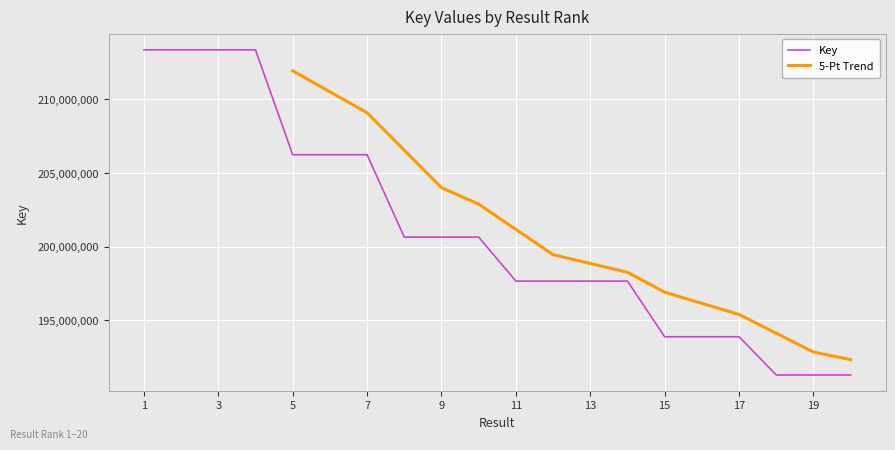

Count the number of categories in the chart.

20